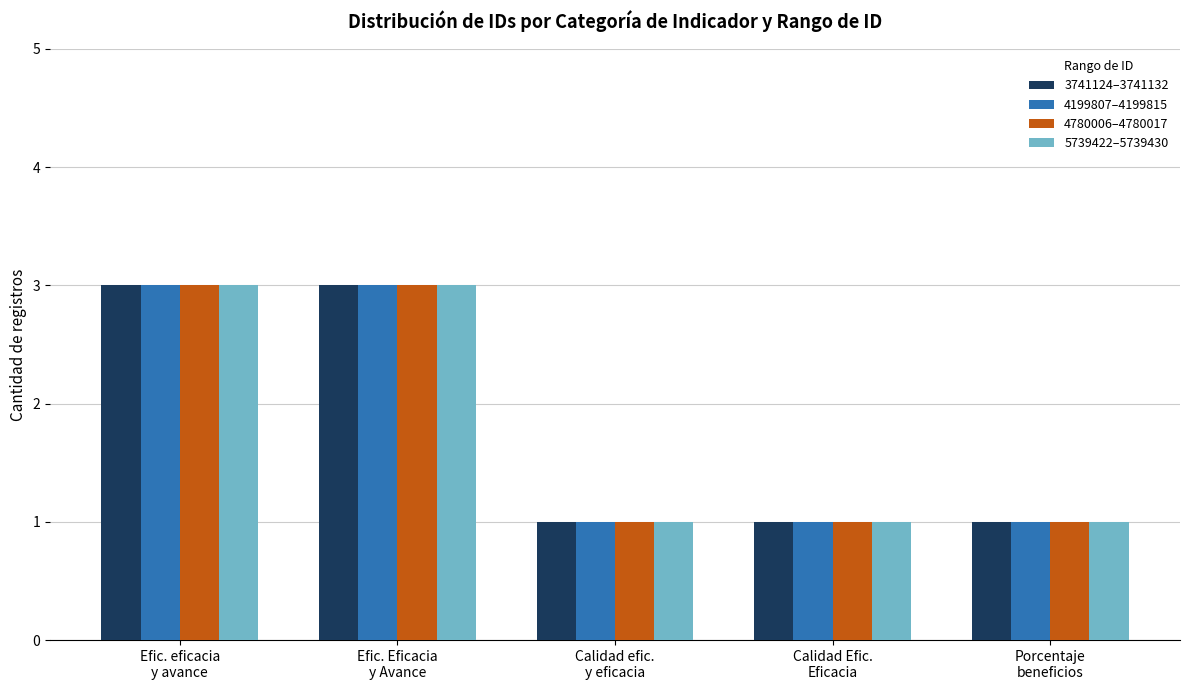

The 5739422–5739430 series shows 1 at Calidad efic.
y eficacia. True or false?

True